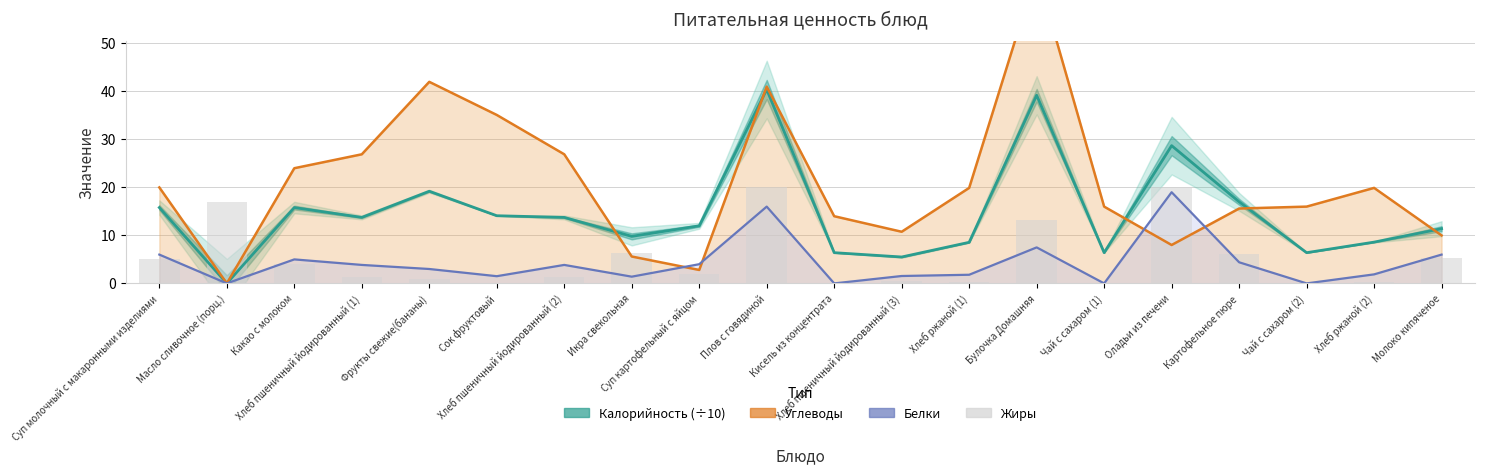

How many bars are there in each group?

4